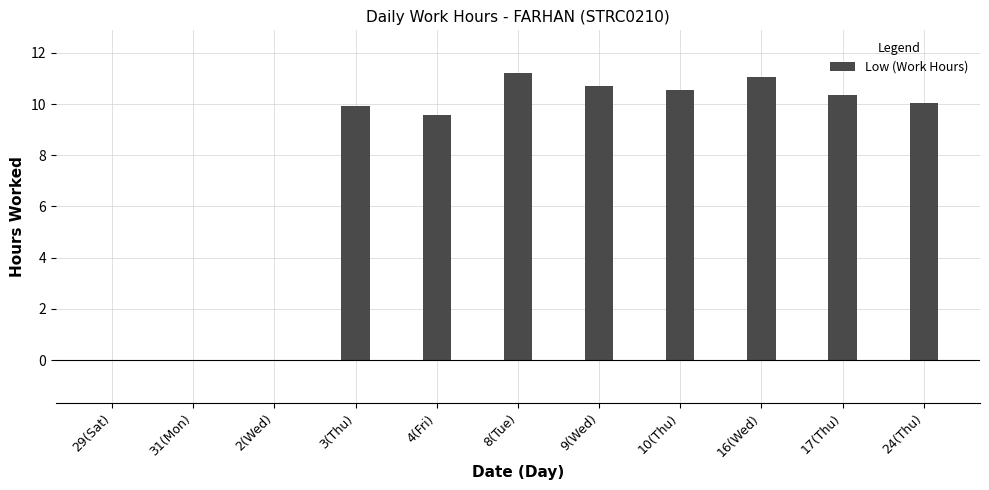

The chart shows a value of 10.3 at 17(Thu). True or false?

True